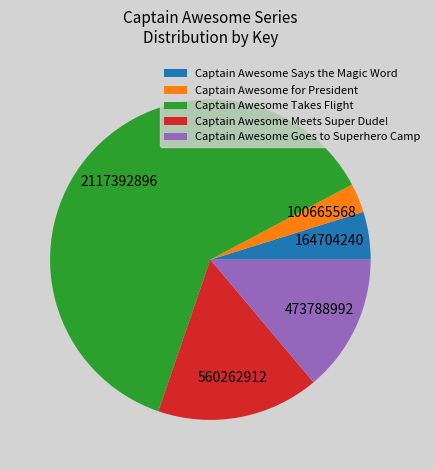

Rank the categories by value from highest to lowest.

Captain Awesome Takes Flight, Captain Awesome Meets Super Dude!, Captain Awesome Goes to Superhero Camp, Captain Awesome Says the Magic Word, Captain Awesome for President